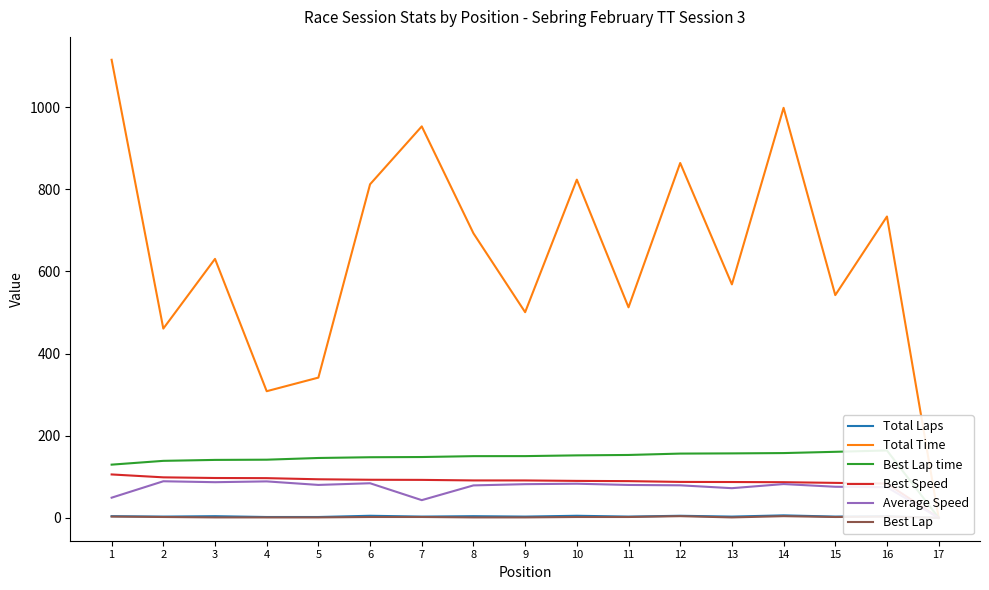

At which label does Total Laps reach its minimum?

17